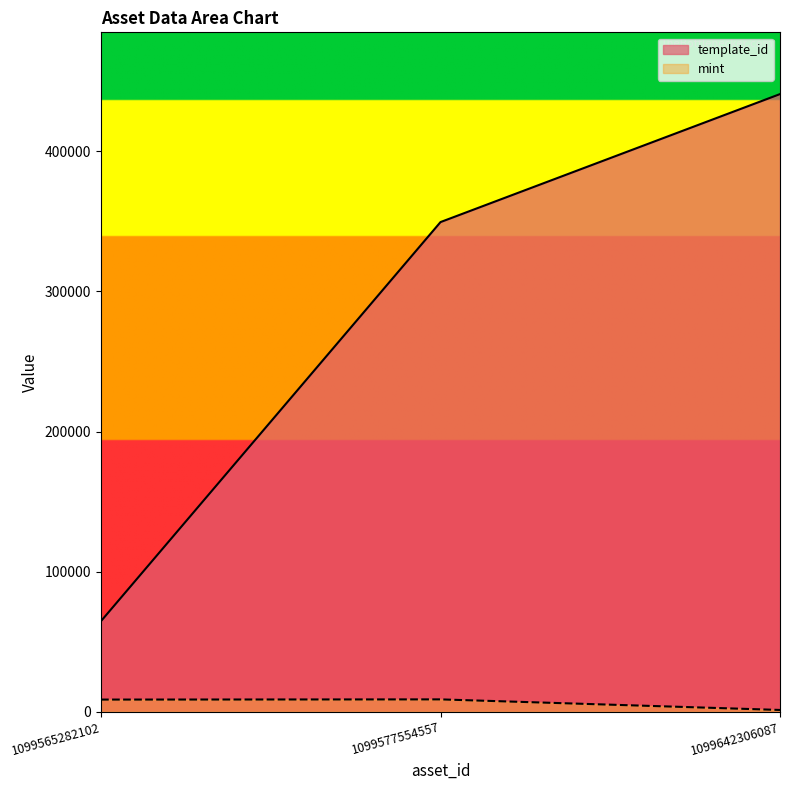

Which category has the lowest value across all series?

1099642306087